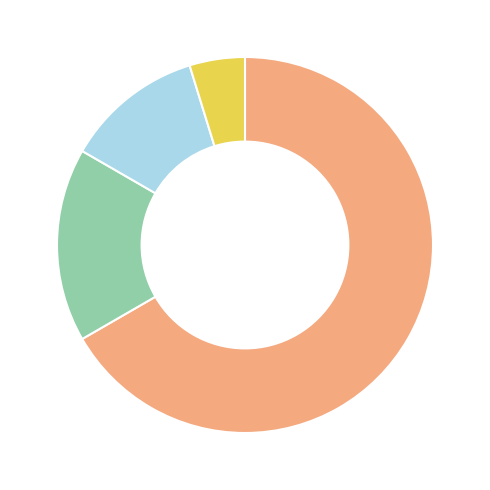

Is there any slice that represents more than half of the pie?

Yes